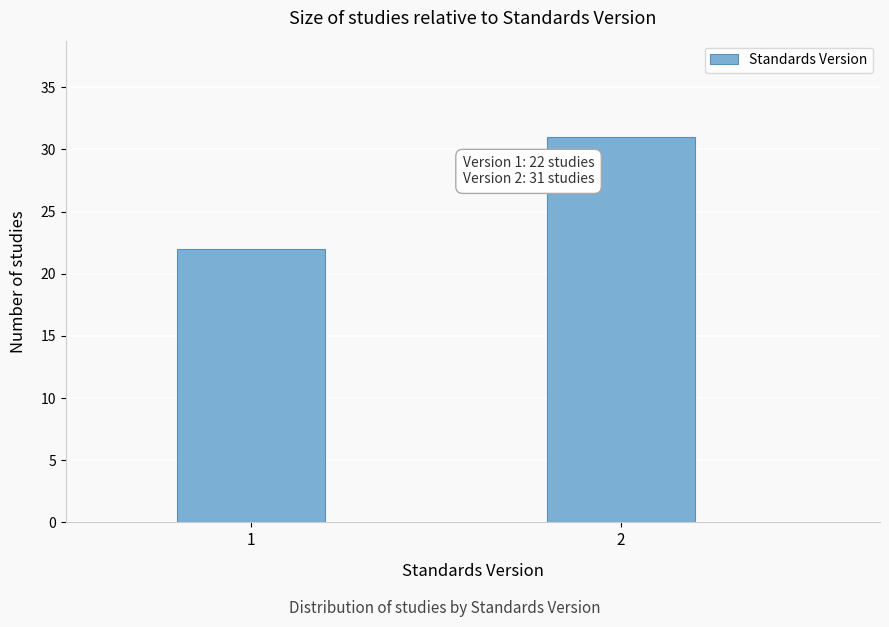

Reading right to left, extract all data points from this chart.

2=31	1=22